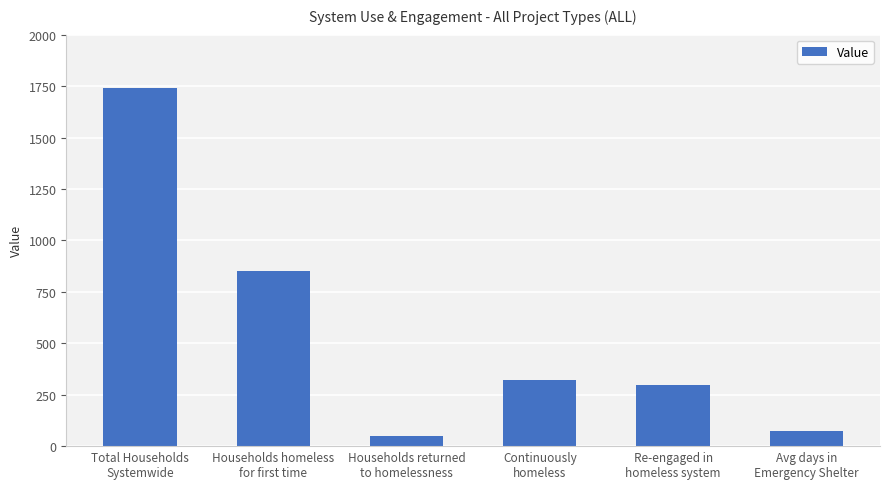

True or false: the data shows 153 at Re-engaged in
homeless system.

False